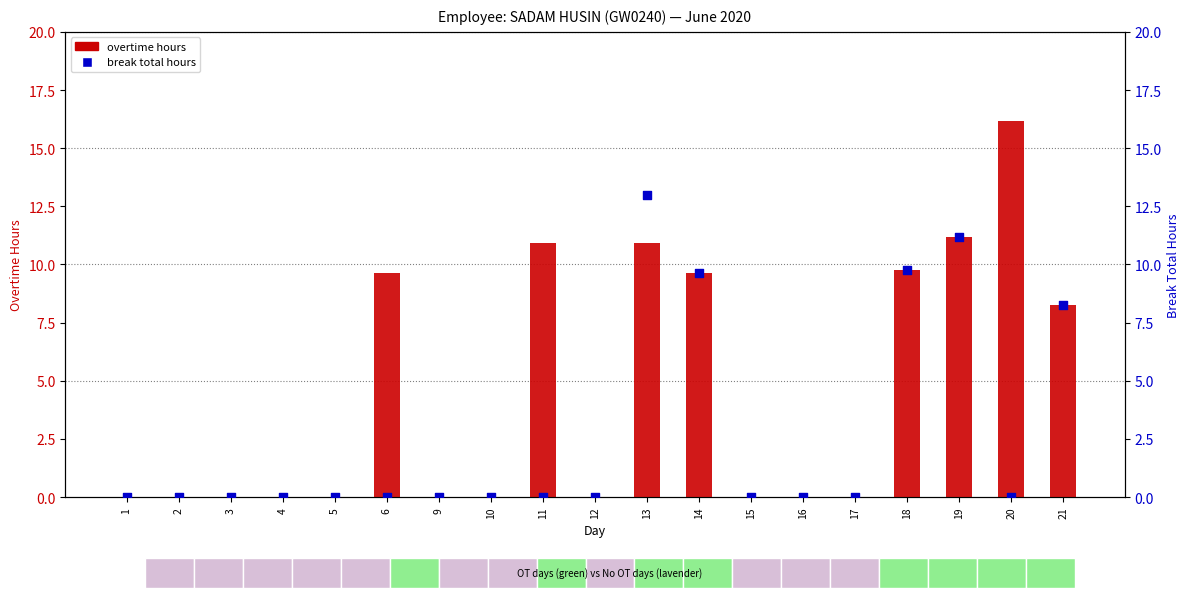

Which series has the widest spread of Y values?

overtime hours